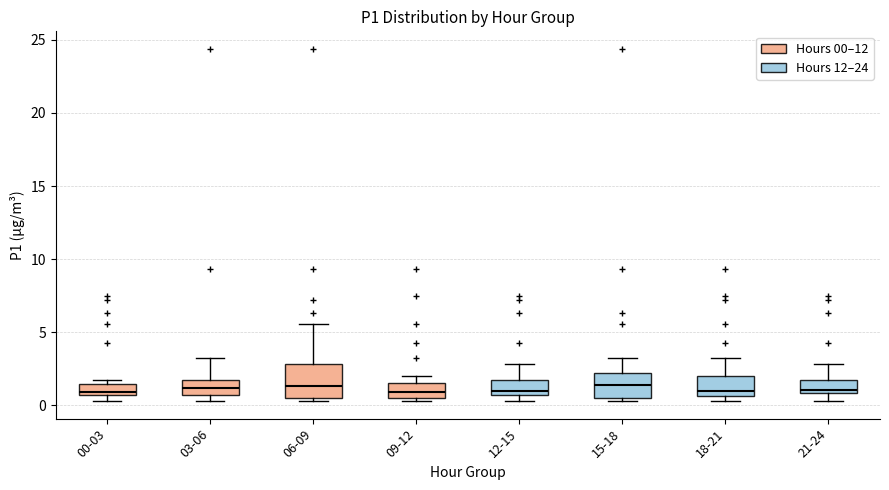

Reading left to right, read every box against the y-axis: the position of its median line, the range the box covers, and the ends of its whiskers. The values are not printed on the chart, so give them approximately, as read against the axis.

00-03: median 1.0, box 0.5 to 1.5, whiskers 0.5 (just below the box's lower edge) to 2.0
03-06: median 1.0, box 0.5 to 2.0, whiskers 0.5 (just below the box's lower edge) to 3.0
06-09: median 1.5, box 0.5 to 3.0, whiskers 0.5 (just below the box's lower edge) to 5.5
09-12: median 1.0, box 0.5 to 1.5, whiskers 0.5 (just below the box's lower edge) to 2.0
12-15: median 1.0, box 0.5 to 2.0, whiskers 0.5 (just below the box's lower edge) to 3.0
15-18: median 1.5, box 0.5 to 2.0, whiskers 0.5 (just below the box's lower edge) to 3.0
18-21: median 1.0, box 0.5 to 2.0, whiskers 0.5 (just below the box's lower edge) to 3.0
21-24: median 1.0 (just above the box's lower edge), box 1.0 to 2.0, whiskers 0.5 to 3.0